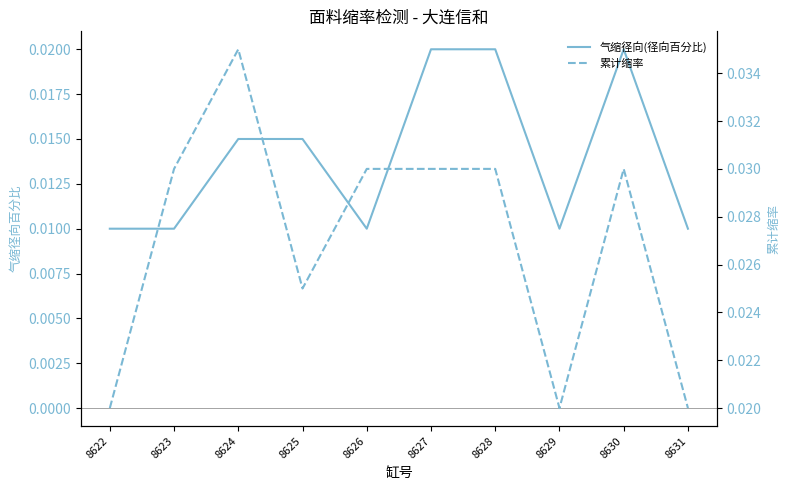

Count the number of categories in the chart.

10